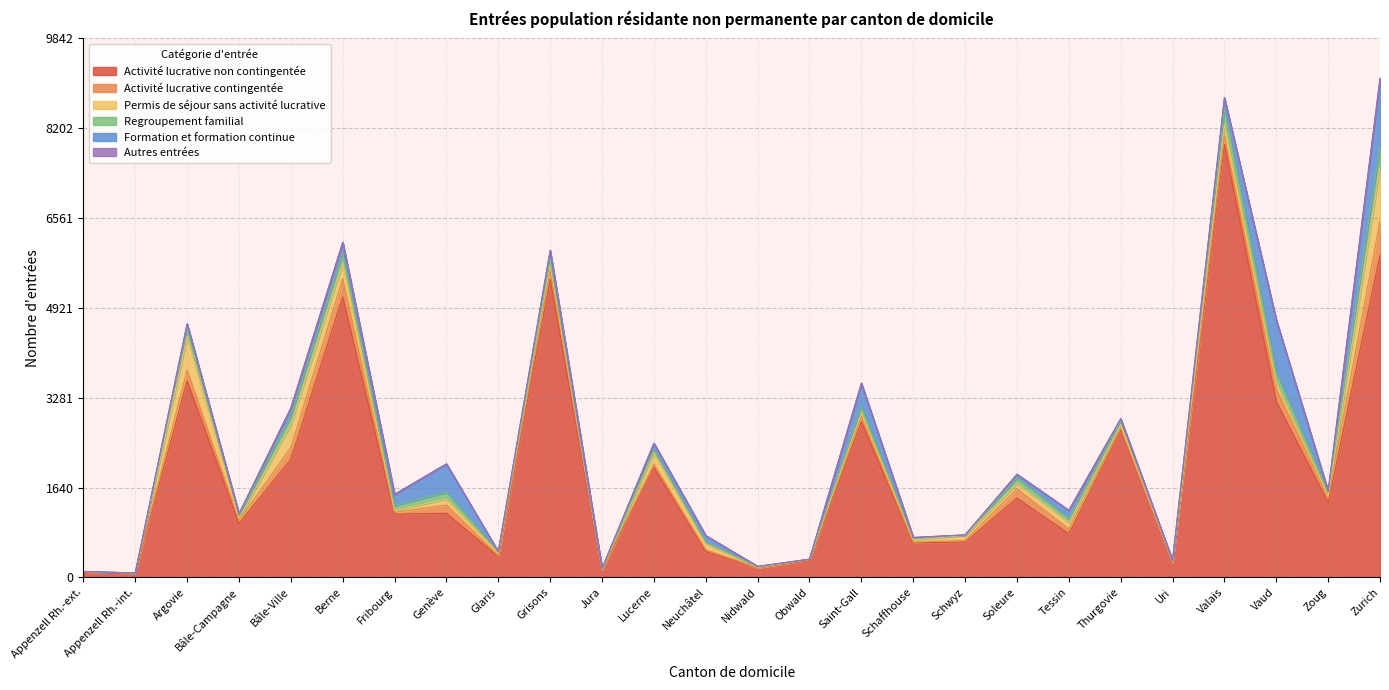

What is the approximate value of Autres entrées at Valais, to the nearest 10?

10